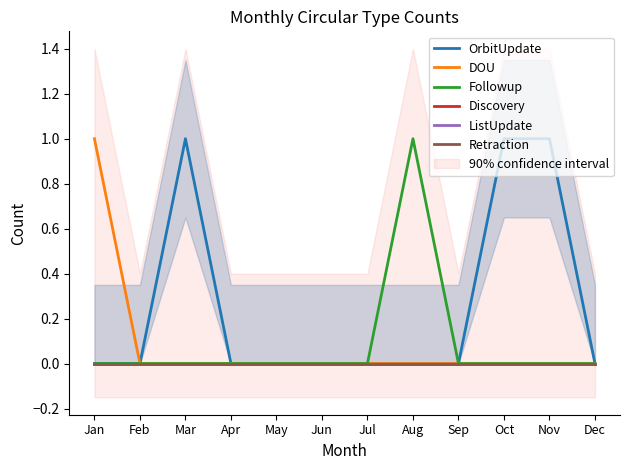

Which series changed the most between Feb and Oct?

OrbitUpdate